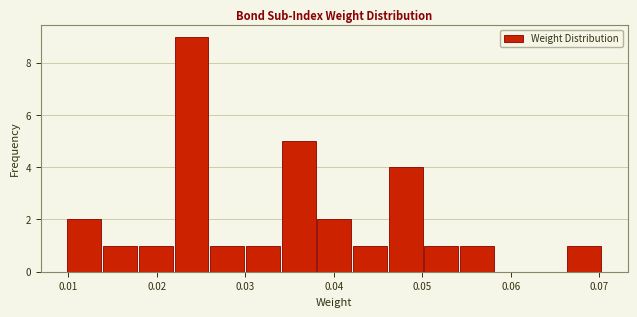

Reading left to right, transcribe this chart: for each bar, give the range it covers on the x-axis and its height. Neither the bar edges nor the heights are printed on the chart, so give them approximately, as read against the axes.

0.010 to 0.014: 2
0.014 to 0.018: 1
0.018 to 0.022: 1
0.022 to 0.026: 9
0.026 to 0.030: 1
0.030 to 0.034: 1
0.034 to 0.038: 5
0.038 to 0.042: 2
0.042 to 0.046: 1
0.046 to 0.050: 4
0.050 to 0.054: 1
0.054 to 0.058: 1
0.058 to 0.062: 0
0.062 to 0.066: 0
0.066 to 0.070: 1